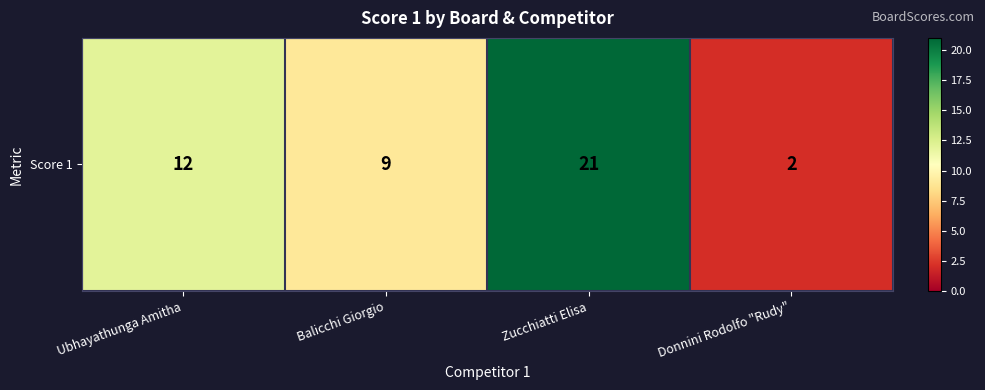

List the labels in order of value, largest first.

Zucchiatti Elisa, Ubhayathunga Amitha, Balicchi Giorgio, Donnini Rodolfo "Rudy"